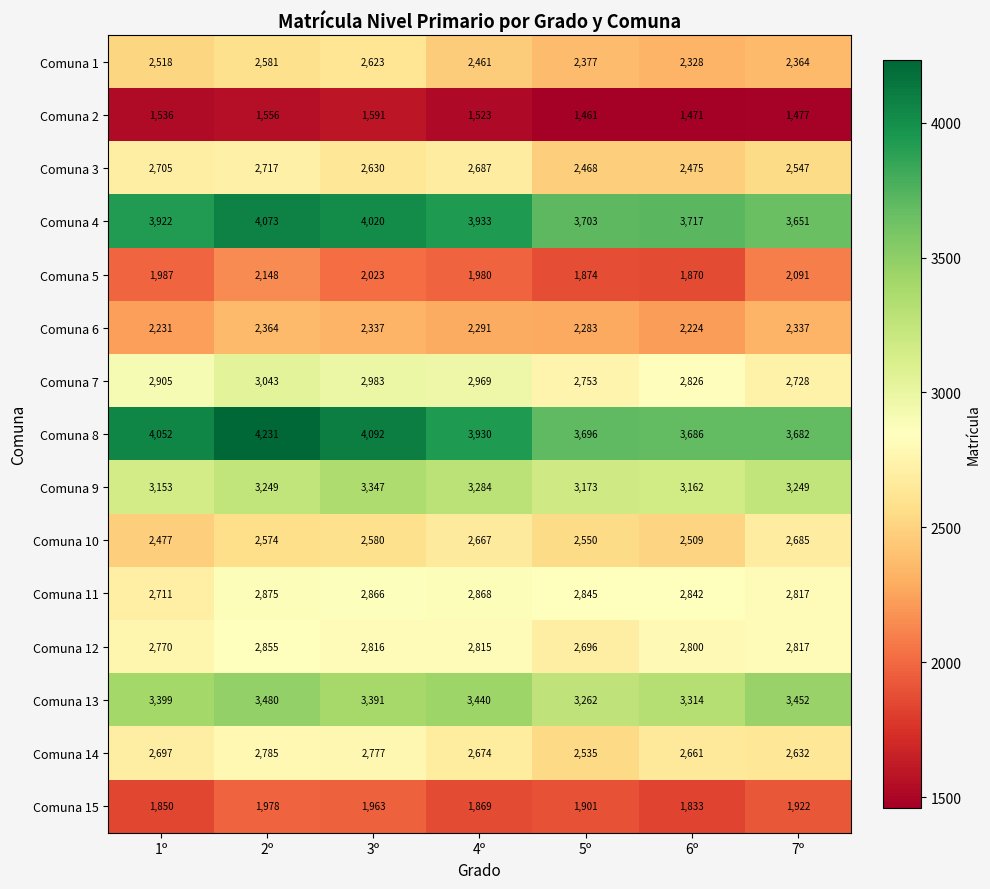

At which category is the sum across all series the highest?

2º